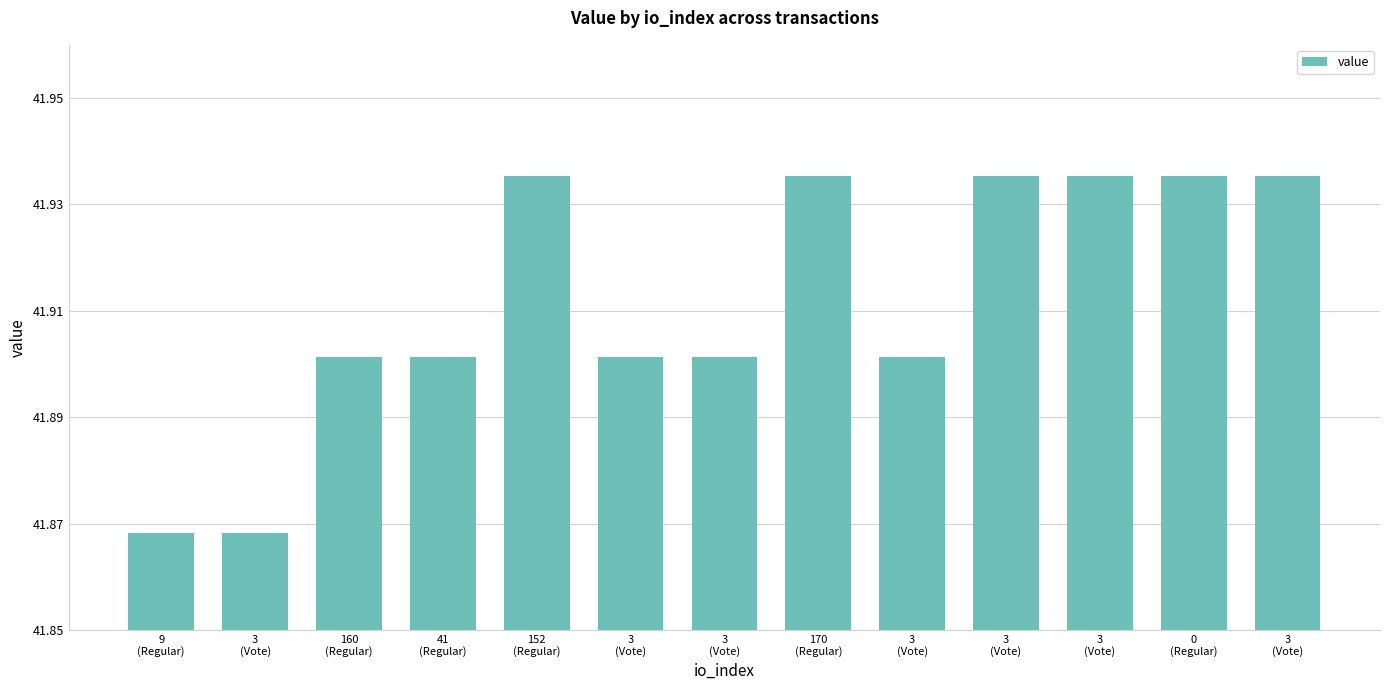

Rank the categories by value from lowest to highest.

9
(Regular), 3
(Vote), 160
(Regular), 41
(Regular), 3
(Vote), 3
(Vote), 3
(Vote), 152
(Regular), 170
(Regular), 3
(Vote), 3
(Vote), 0
(Regular), 3
(Vote)